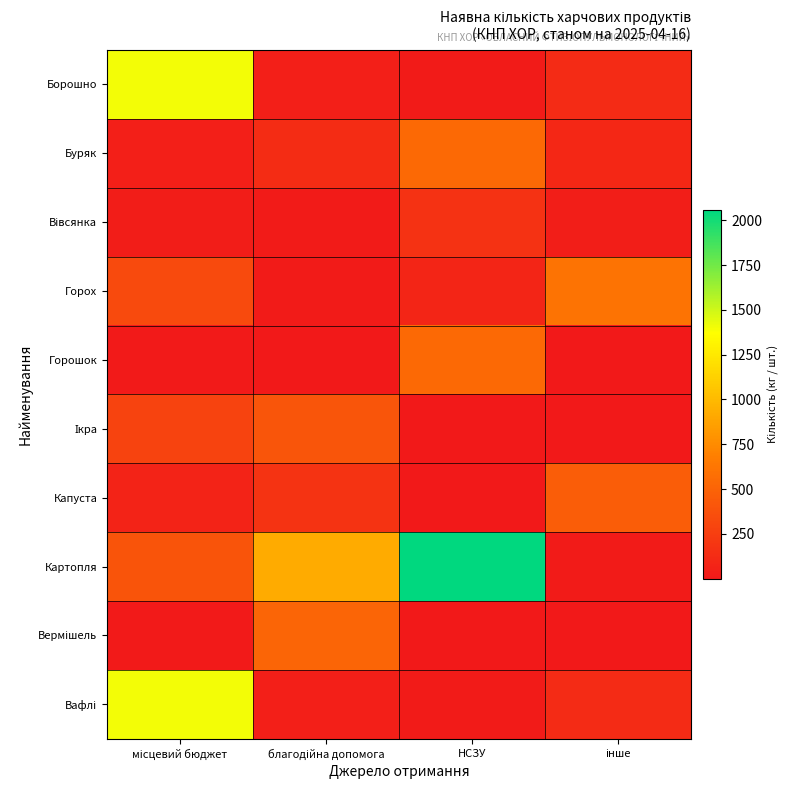

What is the smallest value displayed?

0.3